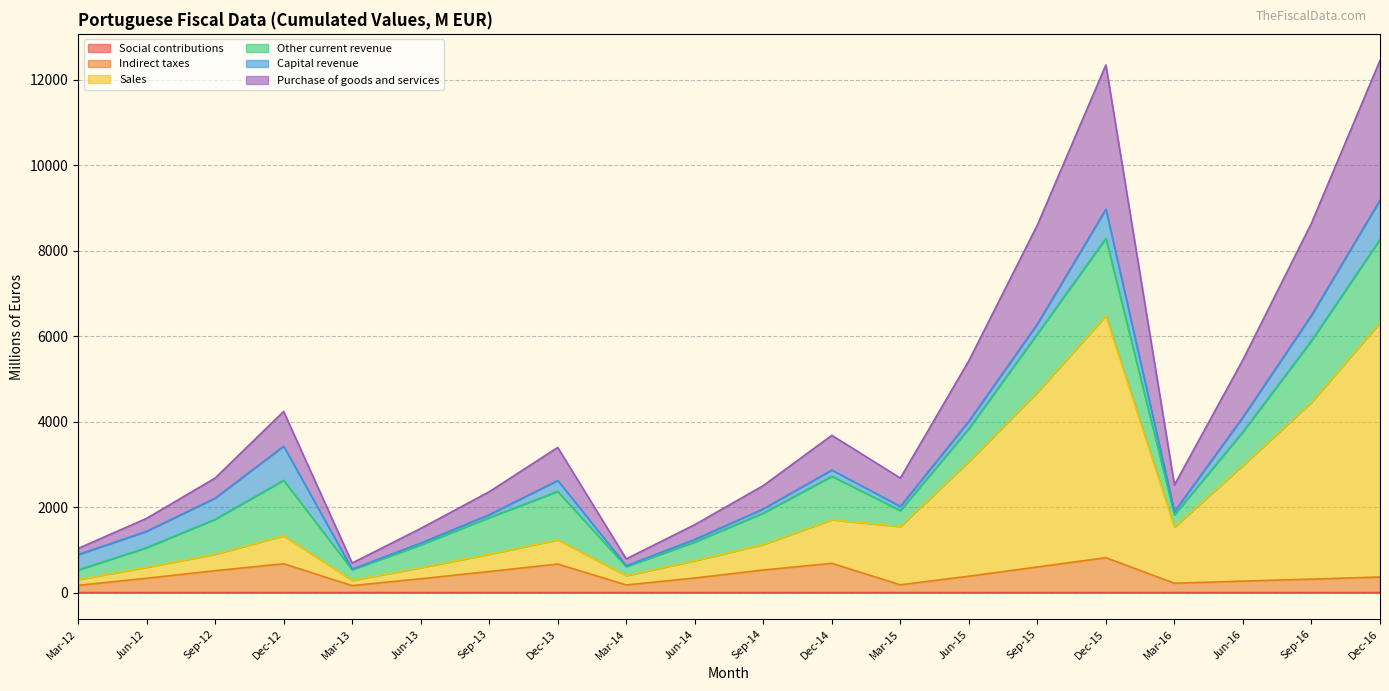

The value of Purchase of goods and services at Dec-12 is 3510.3. True or false?

False